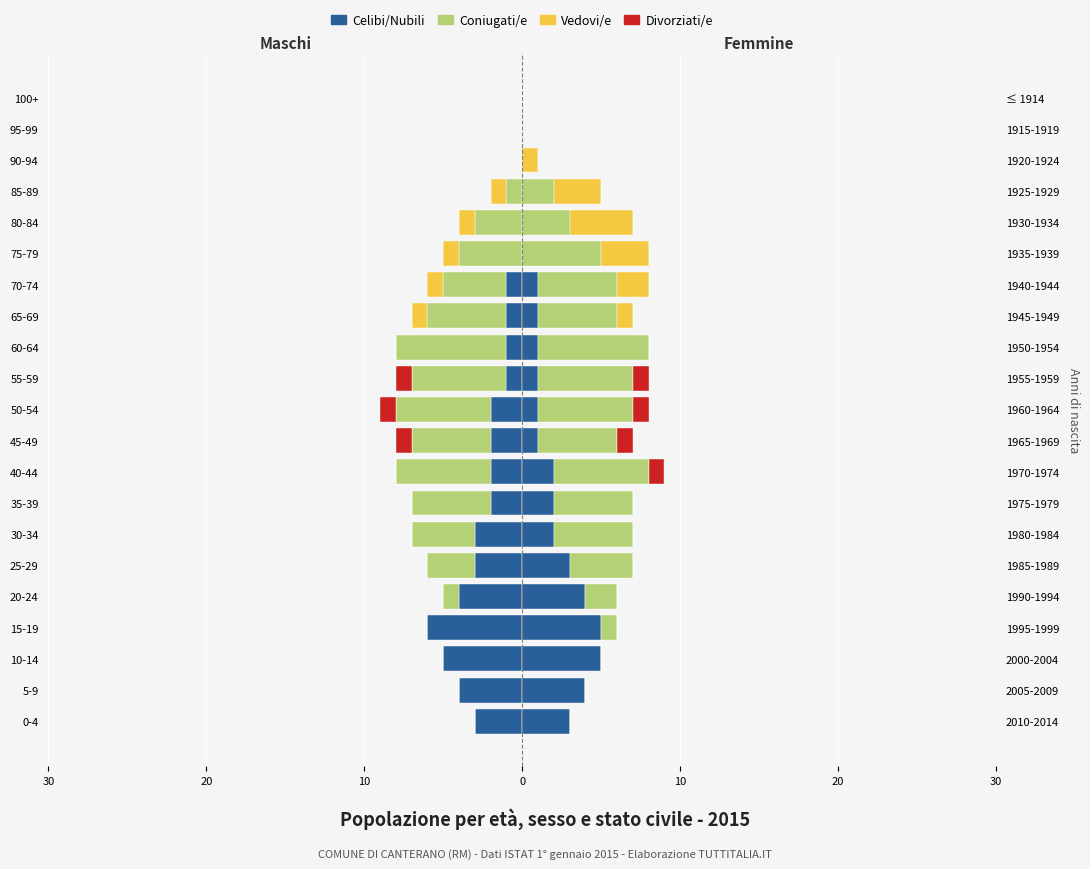

Which has a higher value, 10-14 or 85-89?

85-89